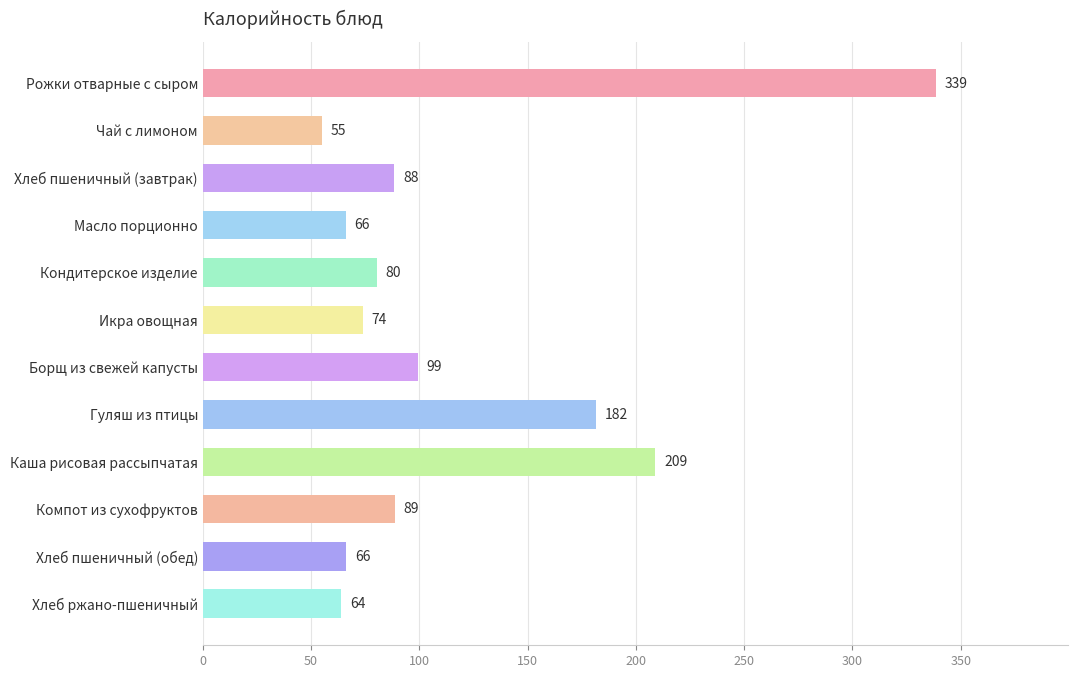

What is the average value?

117.6